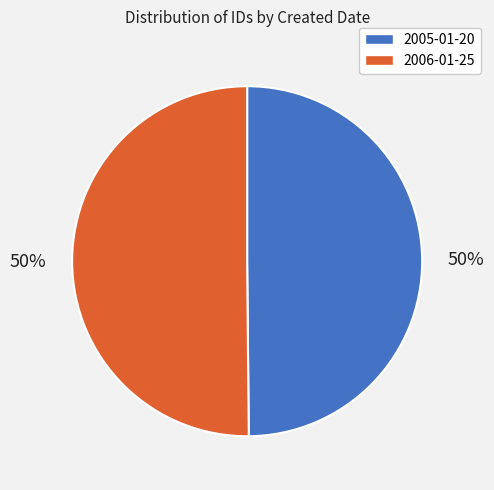

How many slices are in this pie chart?

2